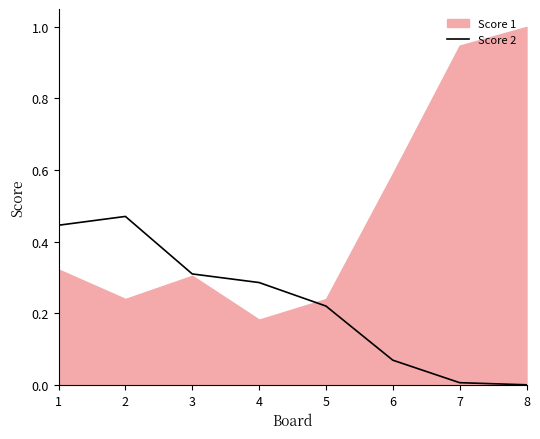

The Score 2 series shows 0.1 at 3. True or false?

False